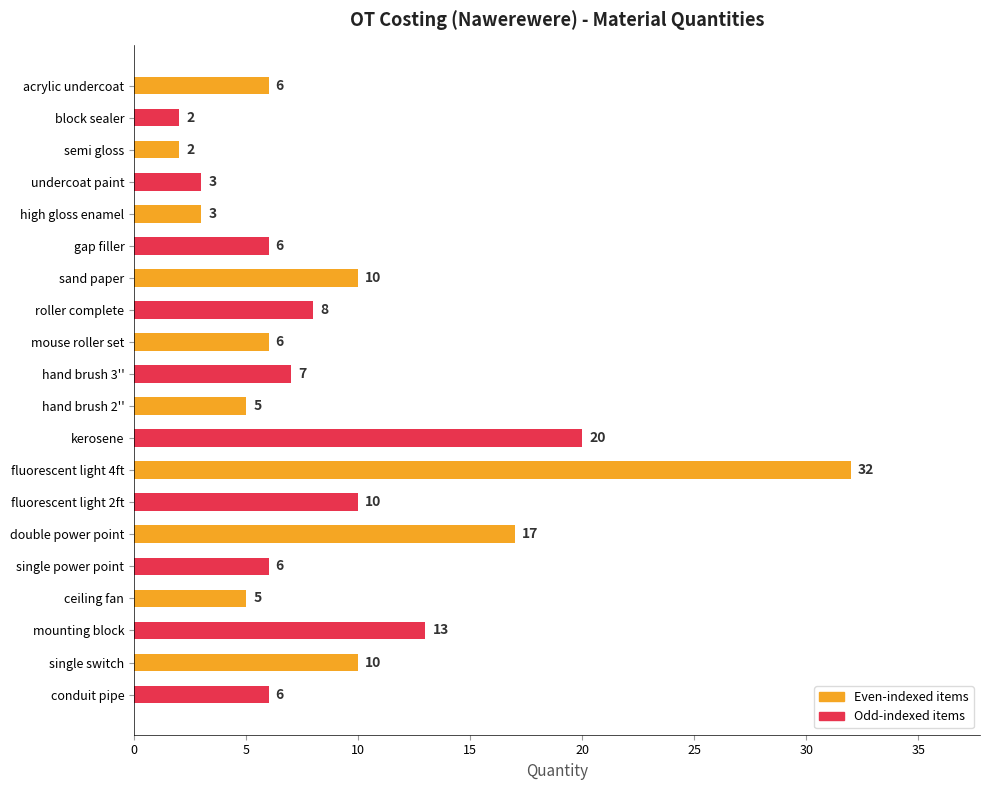

Reading top to bottom, extract all data points from this chart.

acrylic undercoat=6	block sealer=2	semi gloss=2	undercoat paint=3	high gloss enamel=3	gap filler=6	sand paper=10	roller complete=8	mouse roller set=6	hand brush 3''=7	hand brush 2''=5	kerosene=20	fluorescent light 4ft=32	fluorescent light 2ft=10	double power point=17	single power point=6	ceiling fan=5	mounting block=13	single switch=10	conduit pipe=6